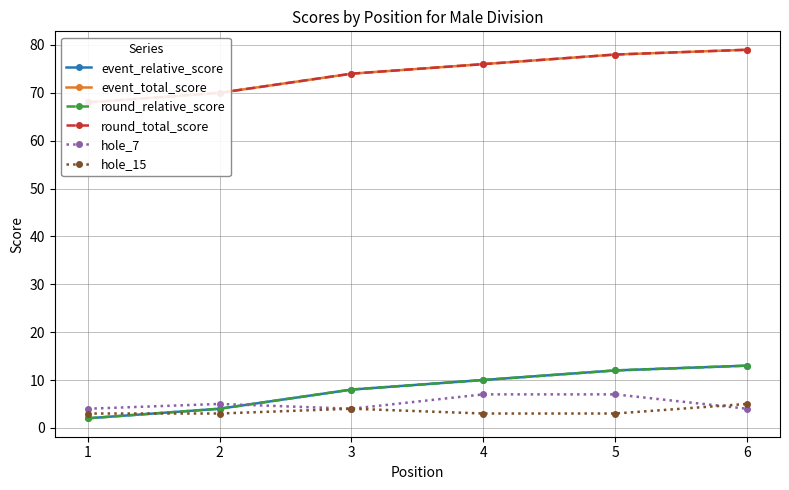

Reading right to left, list all the values displayed in this chart.

event_relative_score: 13	12	10	8	4	2
event_total_score: 79	78	76	74	70	68
round_relative_score: 13	12	10	8	4	2
round_total_score: 79	78	76	74	70	68
hole_7: 4	7	7	4	5	4
hole_15: 5	3	3	4	3	3